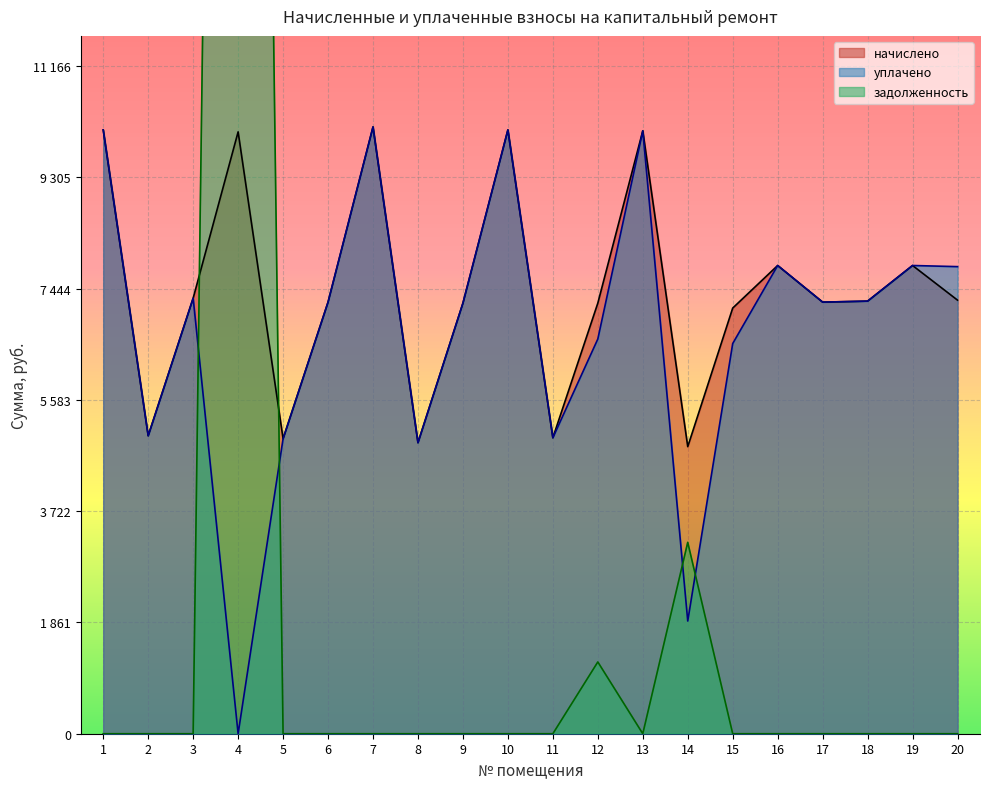

Is it true that задолженность equals 21182.5 at 17?

False